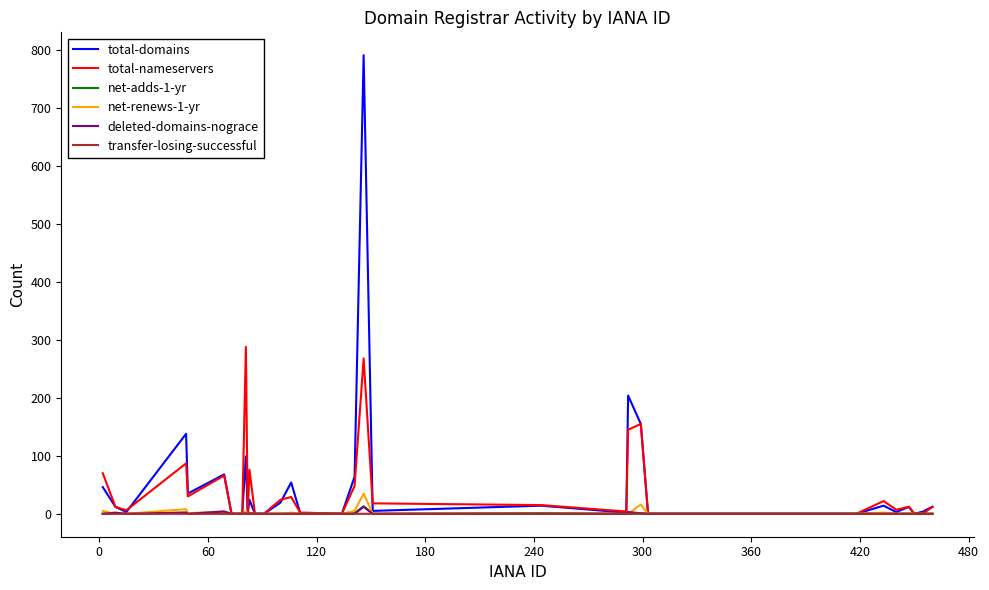

Which series has the widest spread of values?

total-domains